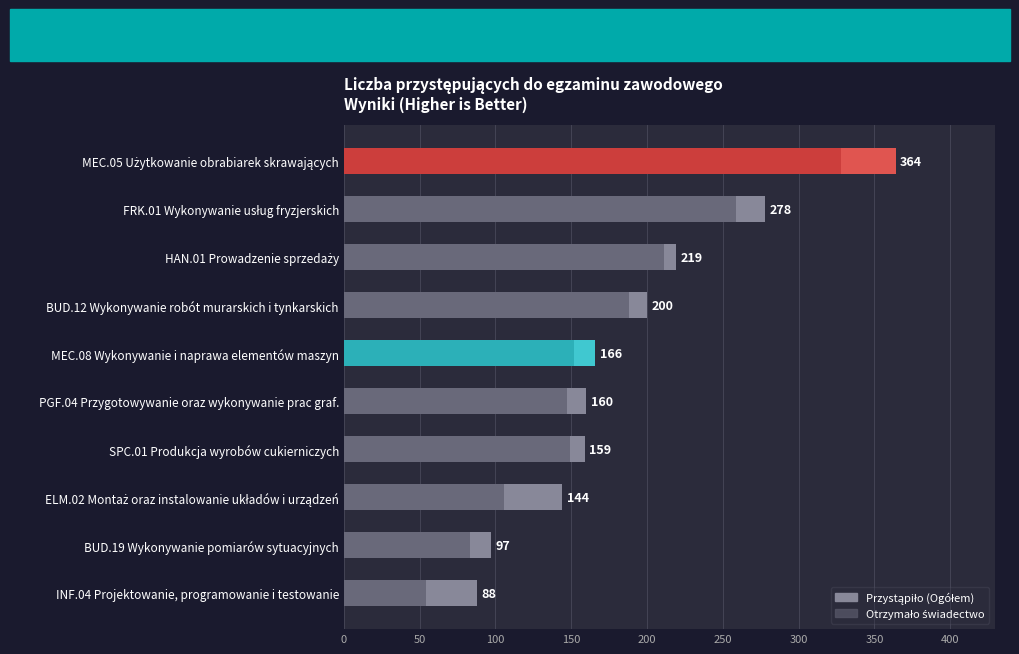

Which has a higher value, MEC.08 Wykonywanie i naprawa elementów maszyn or ELM.02 Montaż oraz instalowanie układów i urządzeń?

MEC.08 Wykonywanie i naprawa elementów maszyn